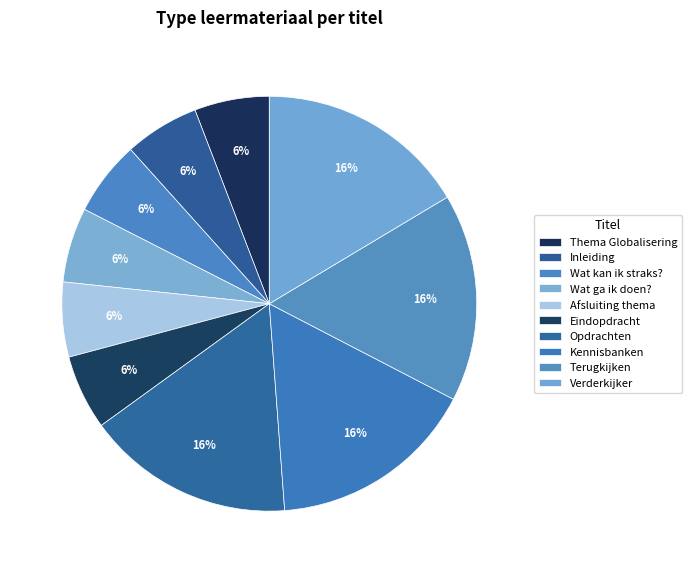

How many segments does this pie chart have?

10